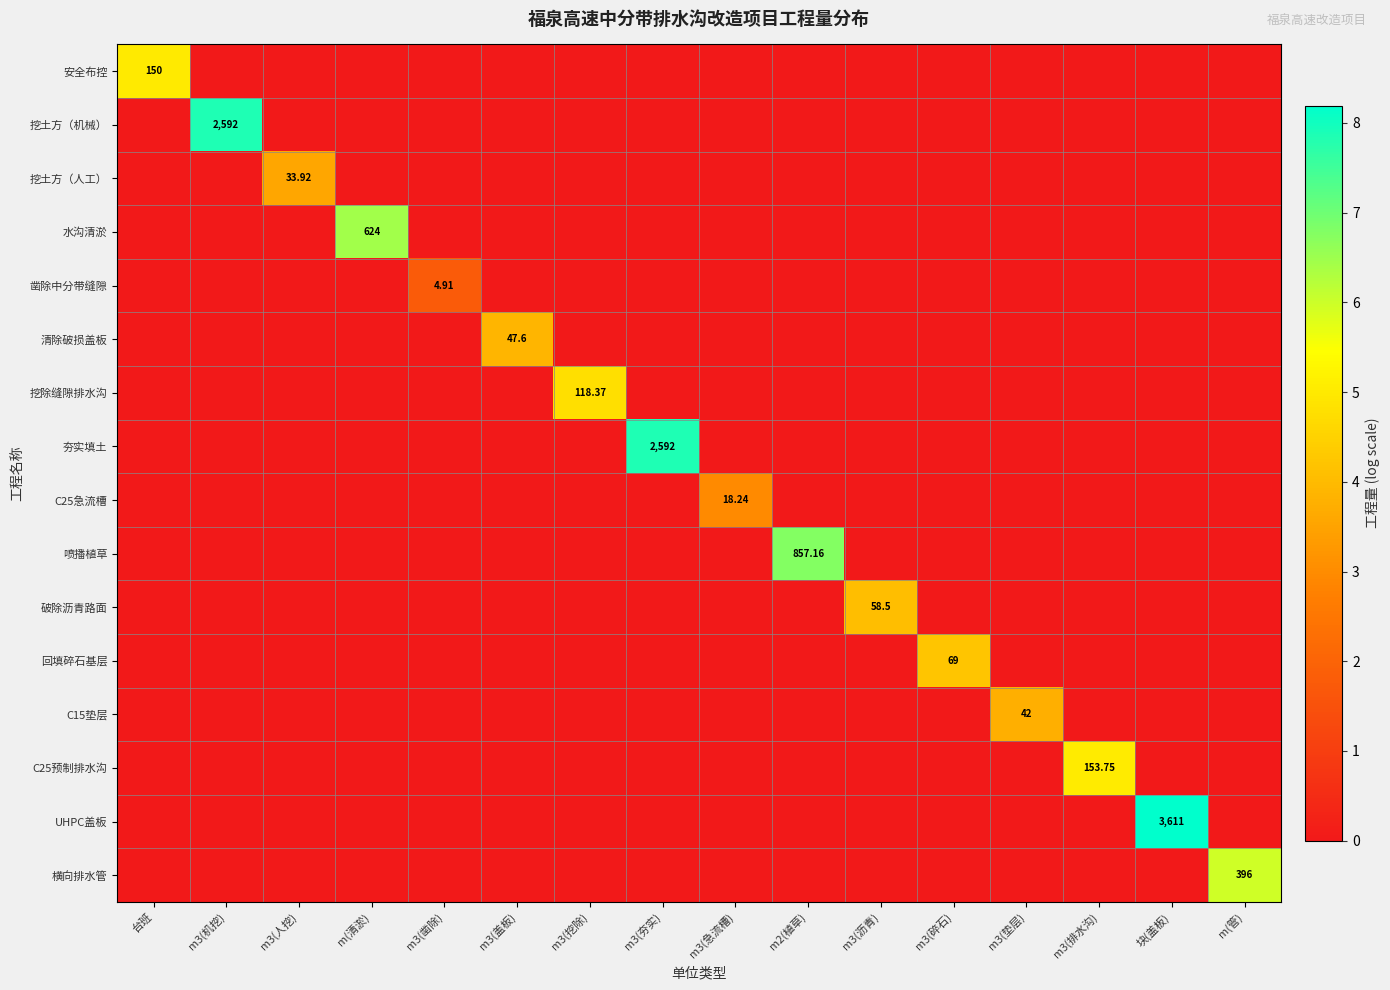

Which series has the widest spread of values?

UHPC盖板